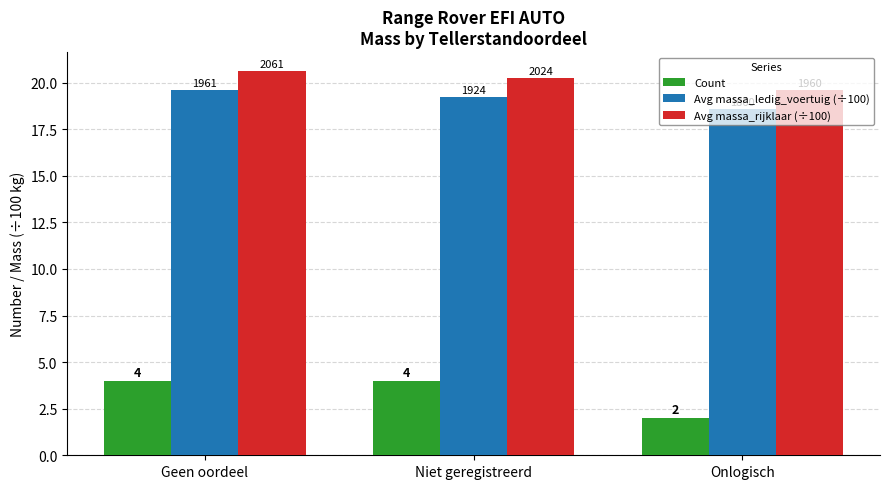

How many bars are there in each group?

3